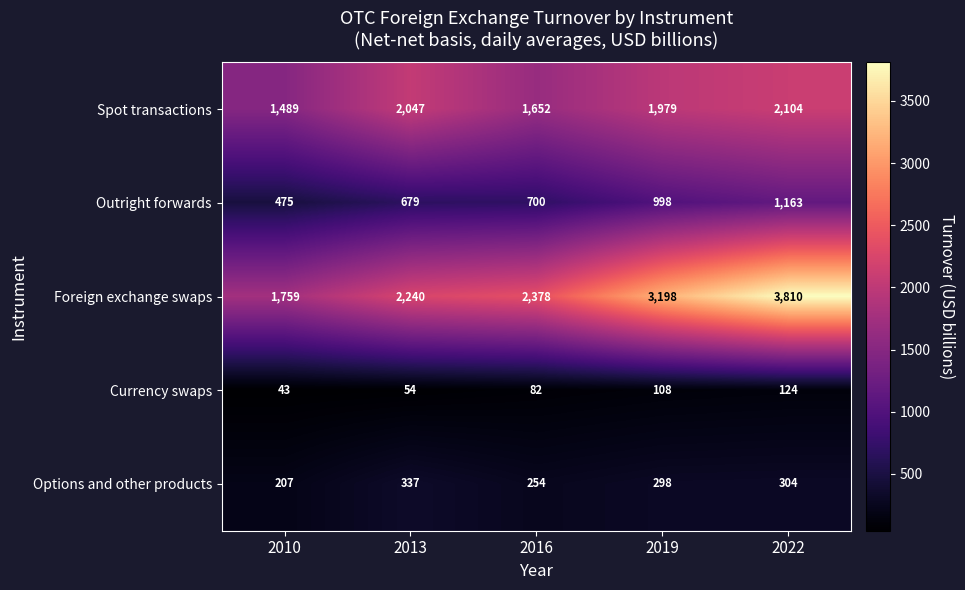

What is the difference between the maximum and minimum values in the Spot transactions series?

615